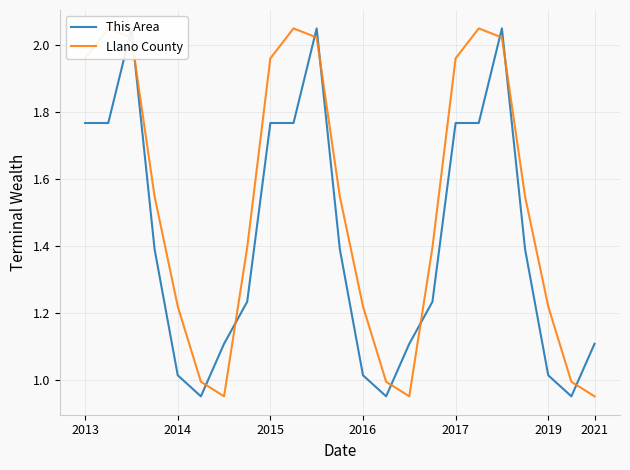

What is the average value of the This Area series?

1.4